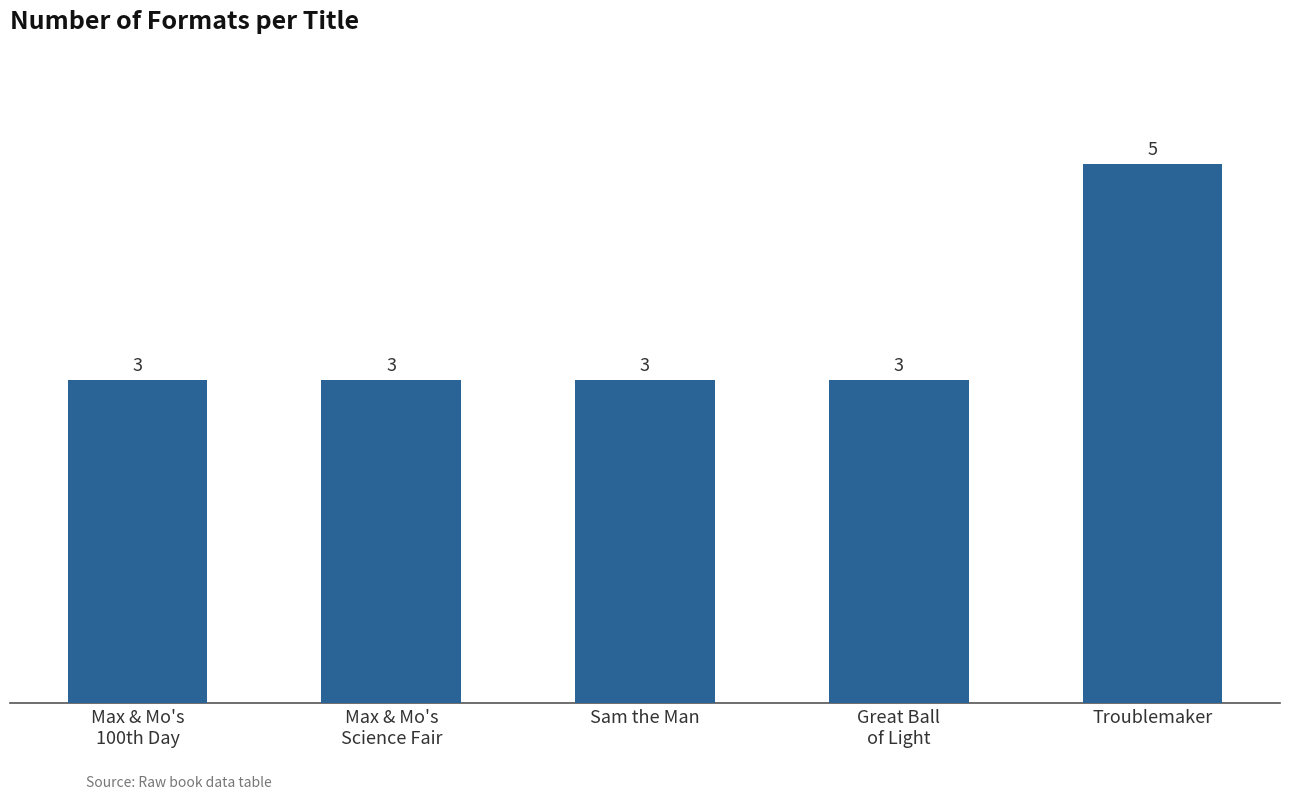

Is it true that the value at Max & Mo's
100th Day is 1?

False